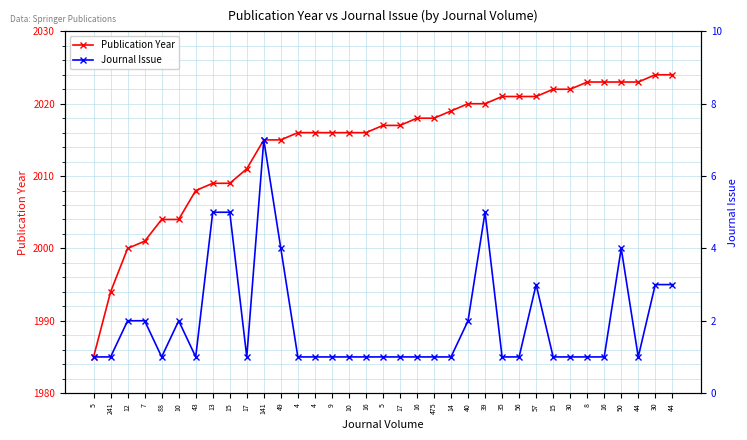

Which series has the largest range (max minus min)?

Publication Year